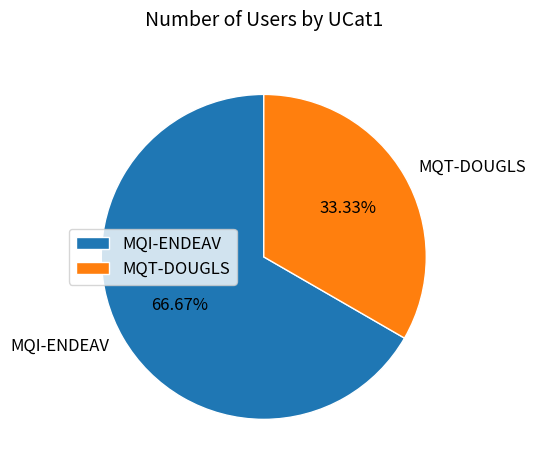

Rank the categories by value from highest to lowest.

MQI-ENDEAV, MQT-DOUGLS